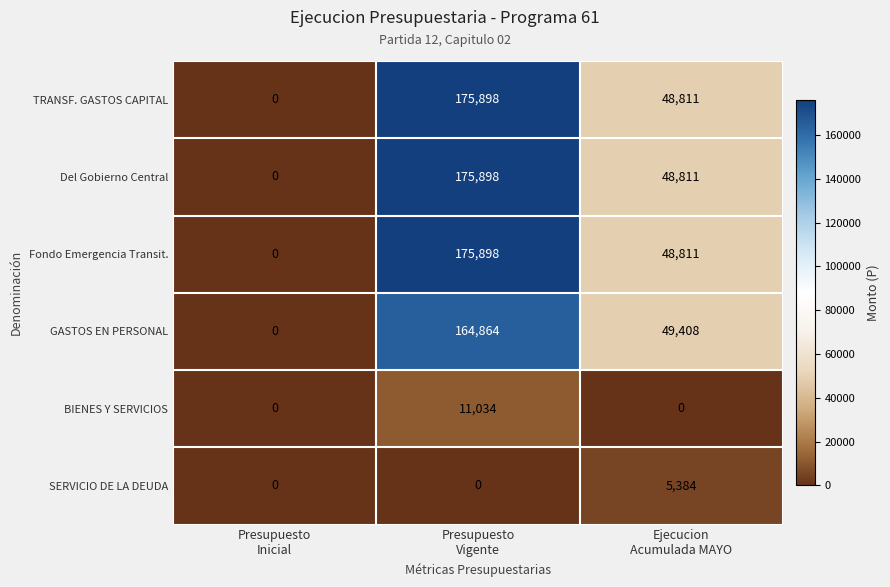

How many series are shown in this chart?

6